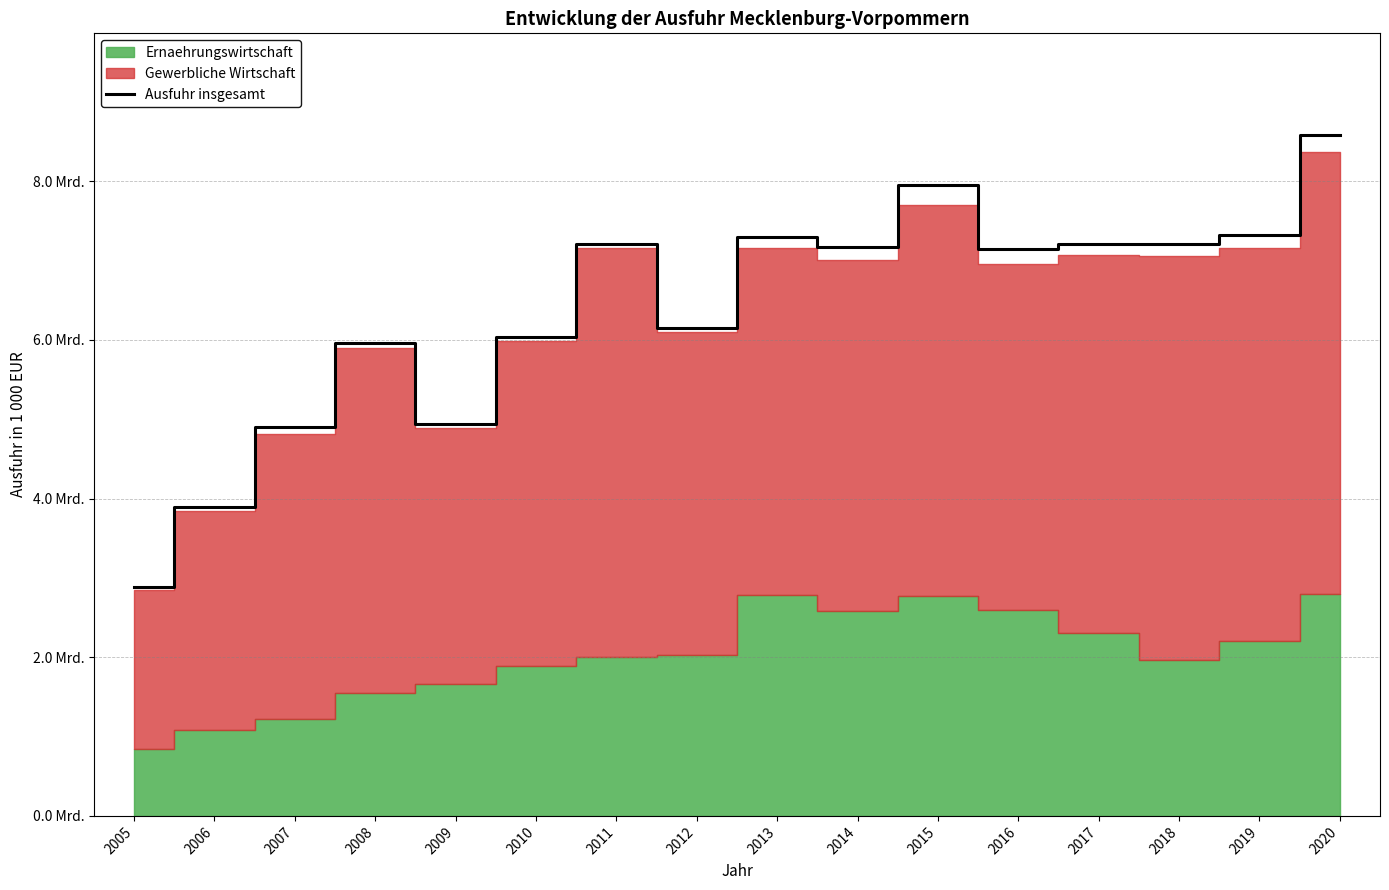

What is the maximum value shown in the chart?

8578993